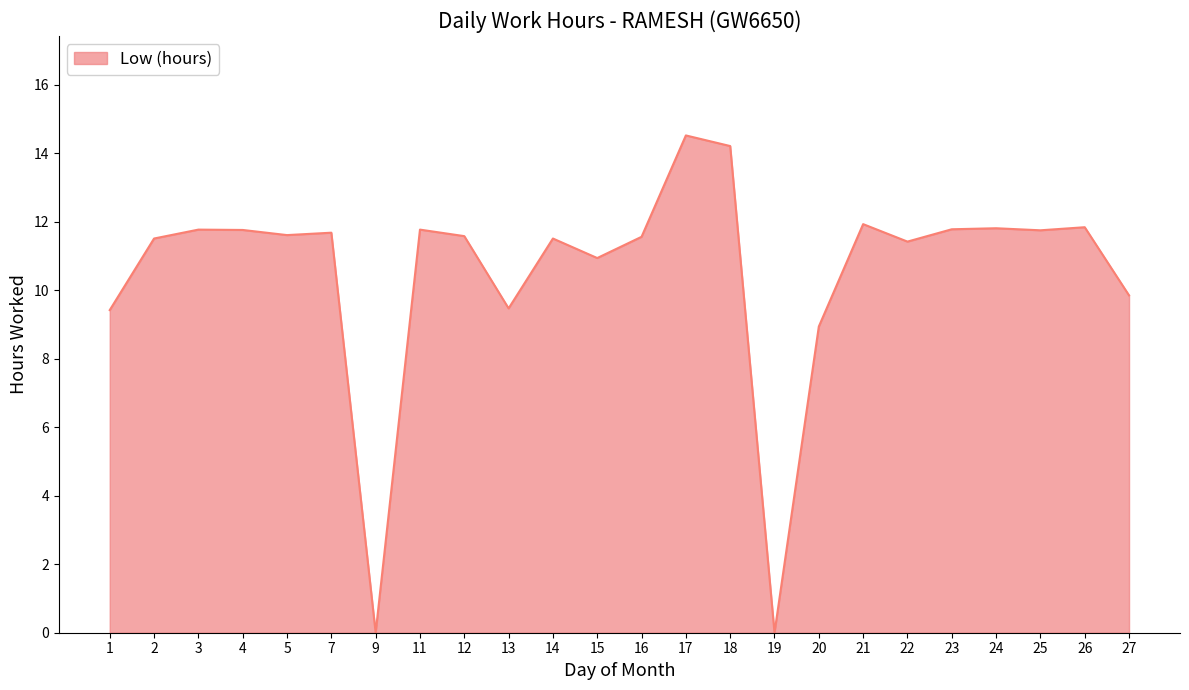

What is the greatest value displayed?

14.5